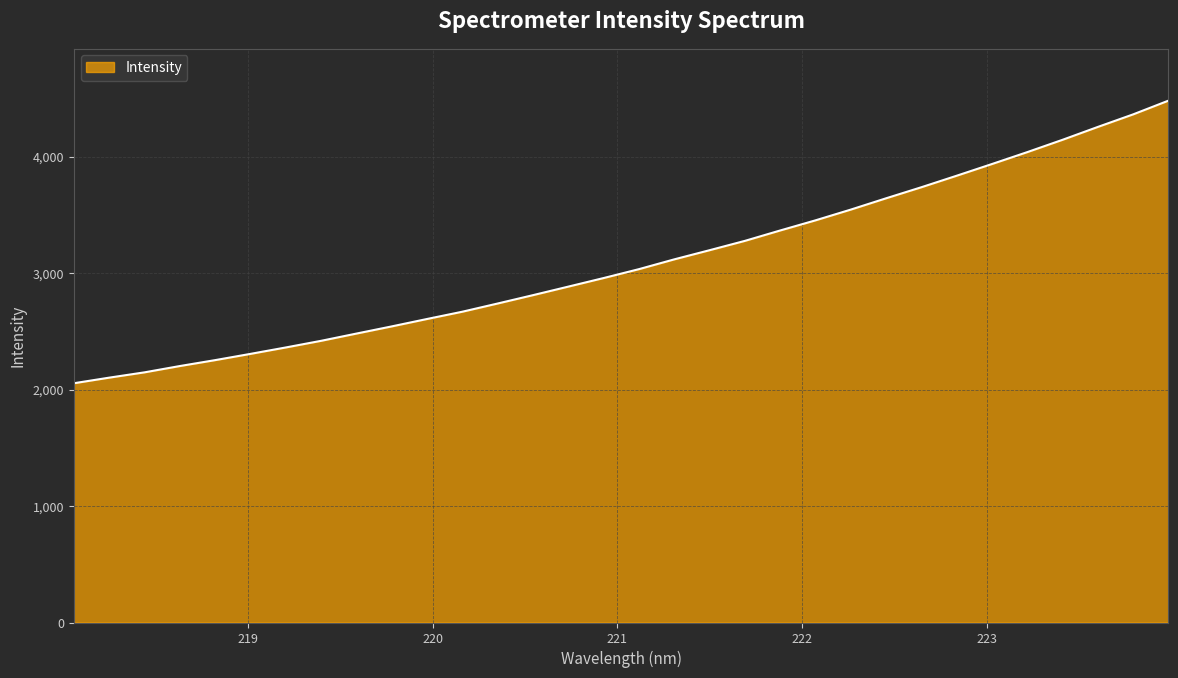

Count the number of data series in this chart.

1